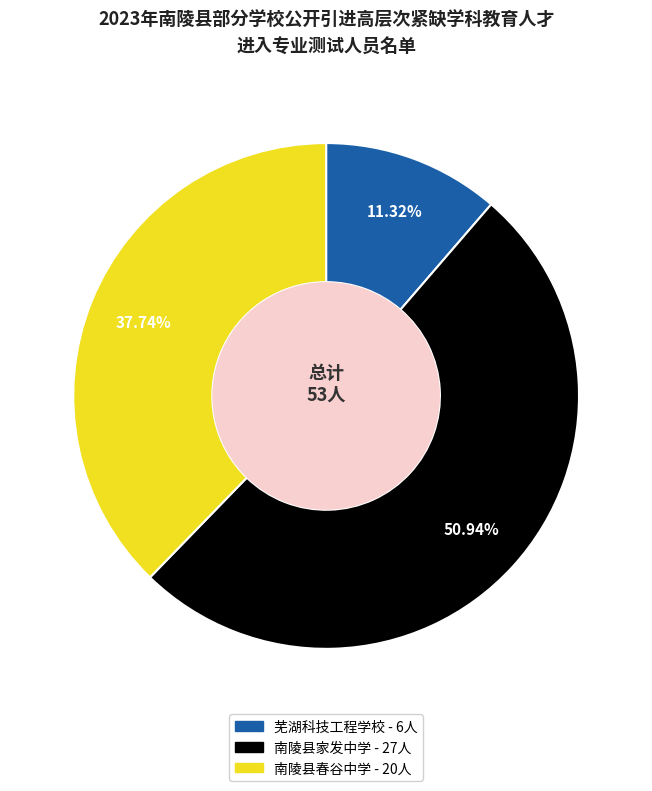

What percentage do 芜湖科技工程学校 and 南陵县春谷中学 together represent?

49.1%